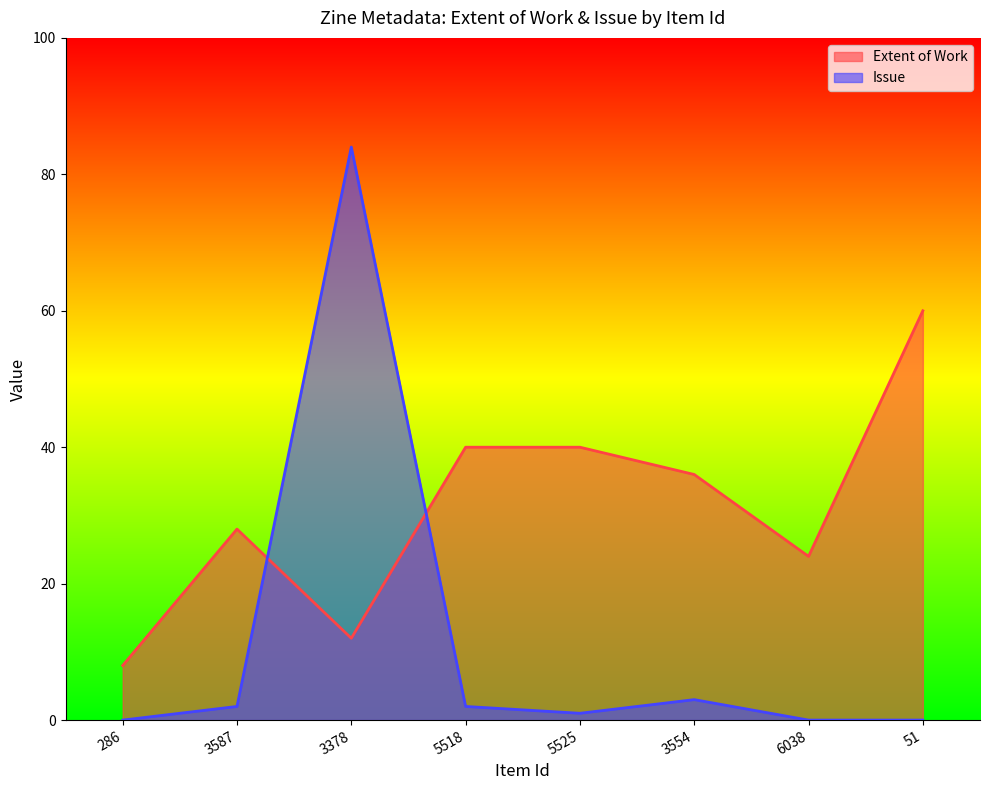

Where does the Issue series first go above 2?

3378